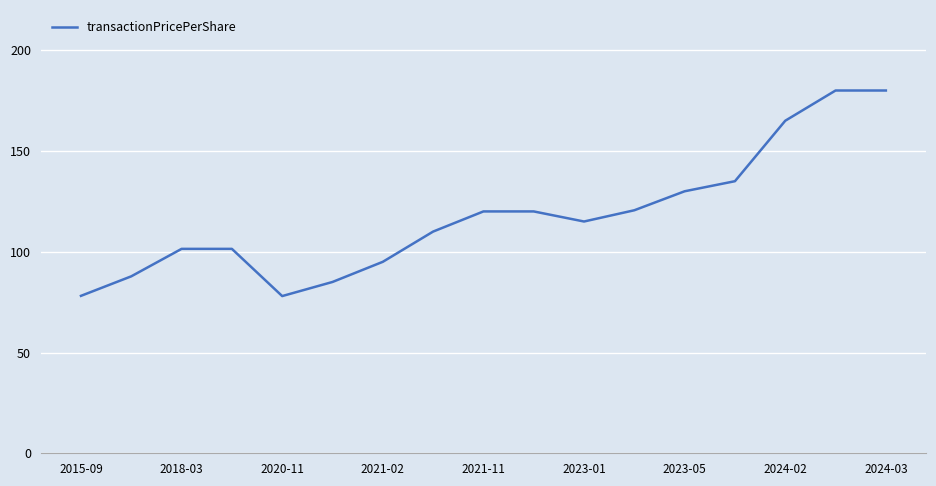

Does the chart have visible grid lines?

Yes